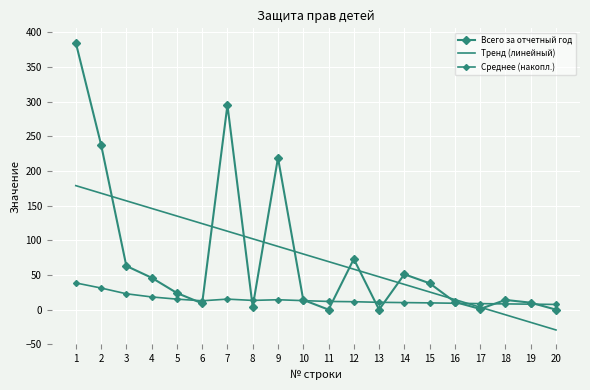

Reading left to right, what are all the values shown in this chart?

Всего за отчетный год: 1=385.0	2=238.0	3=63.0	4=46.0	5=24.0	6=9.0	7=295.0	8=4.0	9=219.0	10=14.0	11=0.0	12=73.0	13=0.0	14=51.0	15=38.0	16=11.0	17=1.0	18=14.0	19=10.0	20=0.0
Тренд (линейный): 1=178.8	2=167.9	3=156.9	4=146.0	5=135.0	6=124.1	7=113.1	8=102.1	9=91.2	10=80.2	11=69.3	12=58.3	13=47.4	14=36.4	15=25.4	16=14.5	17=3.5	18=-7.4	19=-18.4	20=-29.3
Среднее (накопл.): 1=38.5	2=31.1	3=22.9	4=18.3	5=15.1	6=12.8	7=15.1	8=13.3	9=14.3	10=13.0	11=11.8	12=11.4	13=10.5	14=10.2	15=9.7	16=9.2	17=8.7	18=8.2	19=7.9	20=7.5